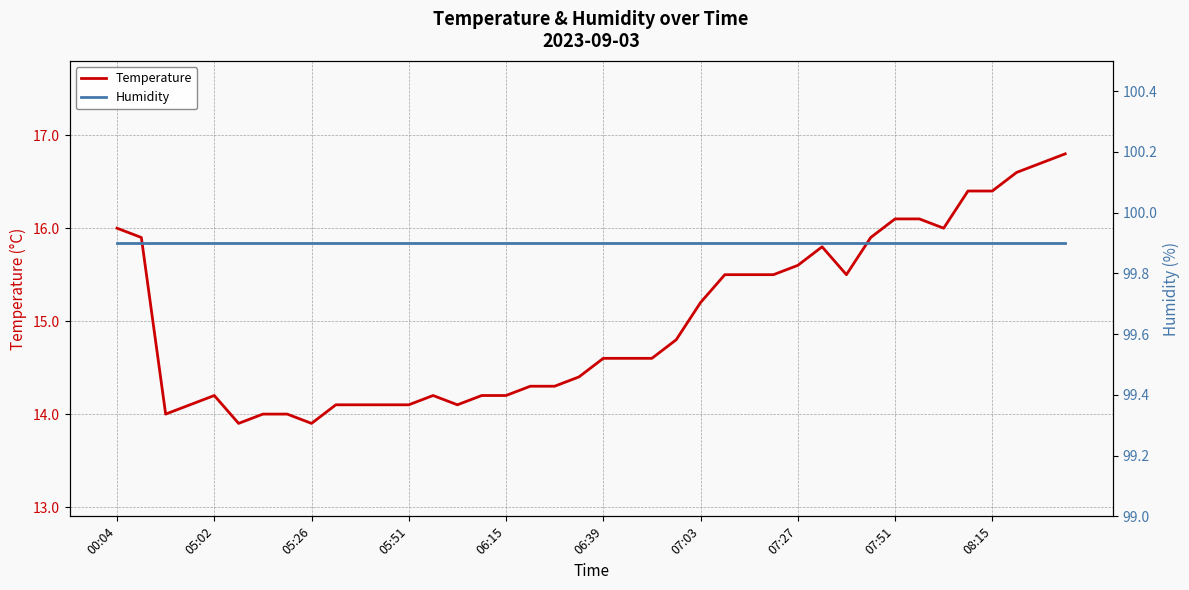

Where is Temperature nearest to the value 15?

23